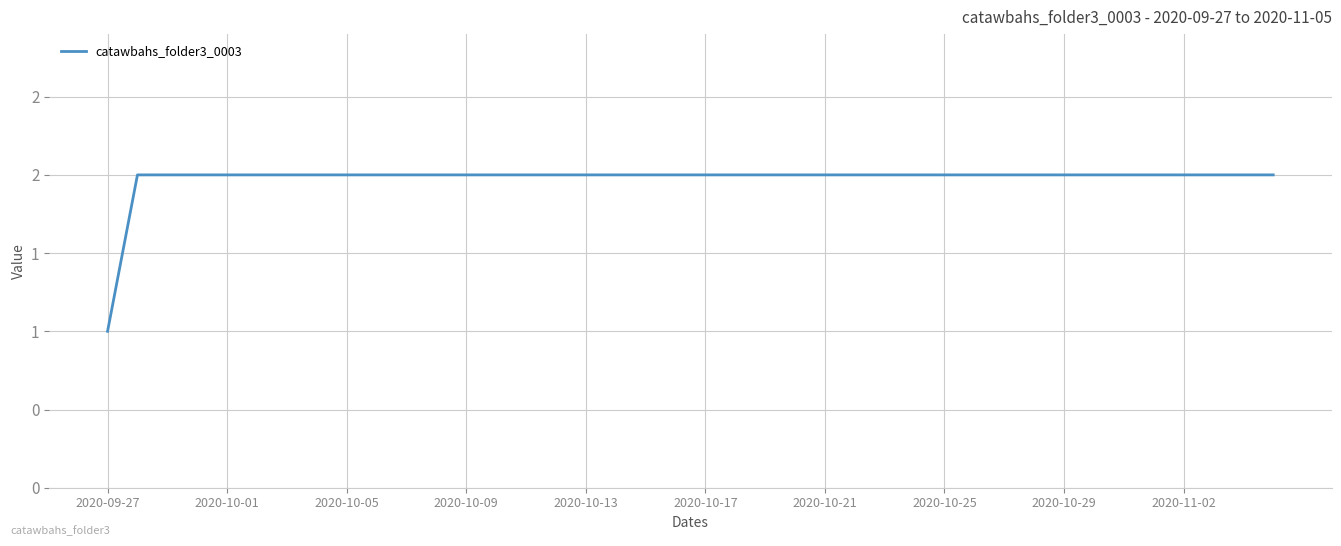

Does the chart have visible grid lines?

Yes